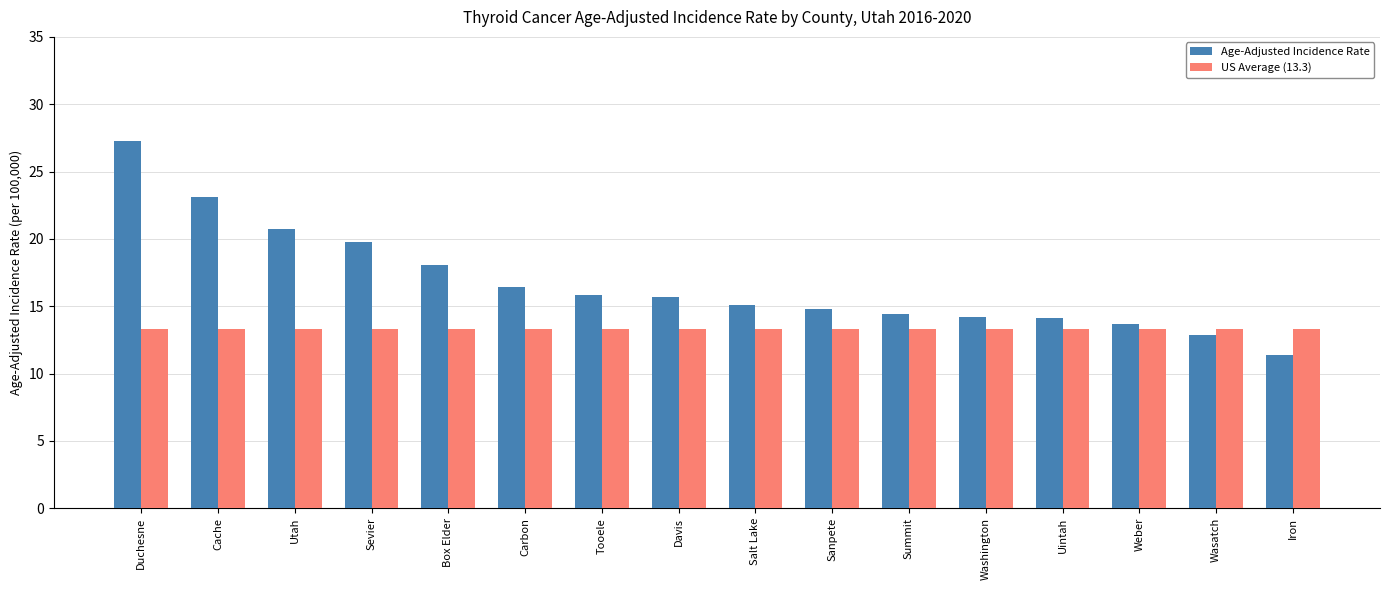

At Tooele, list the series in order from smallest to largest.

US Average (13.3), Age-Adjusted Incidence Rate